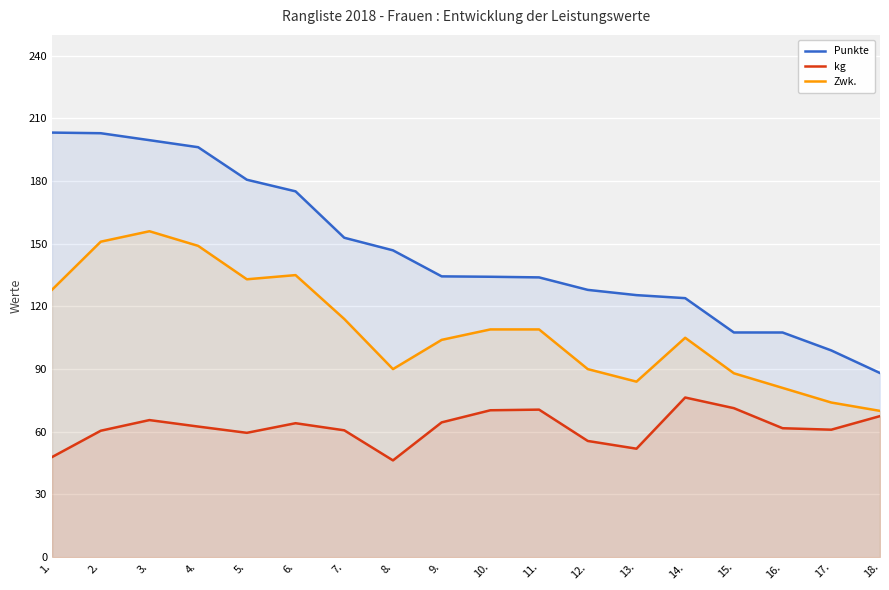

Reading left to right, list all the values displayed in this chart.

Punkte: 1.=203.2	2.=202.9	3.=199.6	4.=196.2	5.=180.7	6.=175.1	7.=152.9	8.=146.9	9.=134.4	10.=134.2	11.=133.9	12.=127.9	13.=125.4	14.=124.0	15.=107.5	16.=107.5	17.=98.9	18.=88.1
kg: 1.=47.9	2.=60.5	3.=65.6	4.=62.5	5.=59.5	6.=64.1	7.=60.7	8.=46.3	9.=64.5	10.=70.3	11.=70.6	12.=55.6	13.=51.9	14.=76.4	15.=71.3	16.=61.7	17.=61.0	18.=67.5
Zwk.: 1.=128.0	2.=151.0	3.=156.0	4.=149.0	5.=133.0	6.=135.0	7.=114.0	8.=90.0	9.=104.0	10.=109.0	11.=109.0	12.=90.0	13.=84.0	14.=105.0	15.=88.0	16.=81.0	17.=74.0	18.=70.0